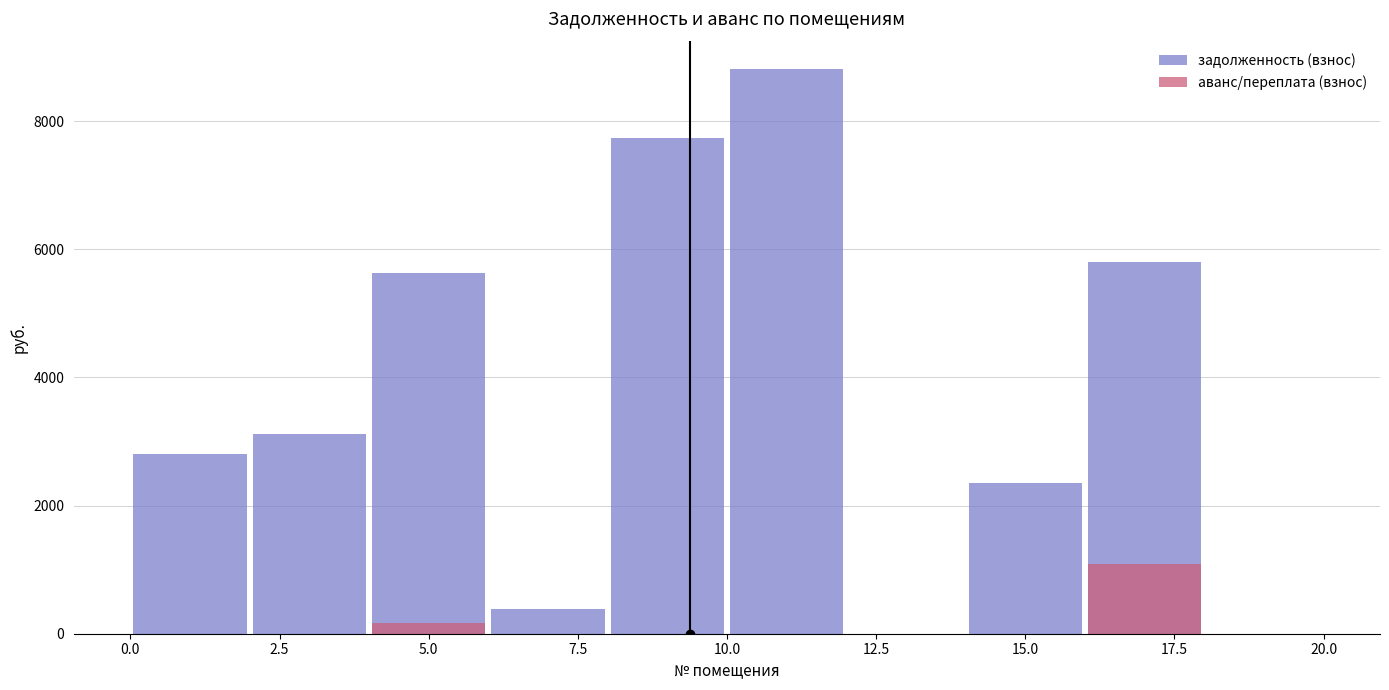

Rank the series by their average value, from lowest to highest.

аванс/переплата (взнос), задолженность (взнос)